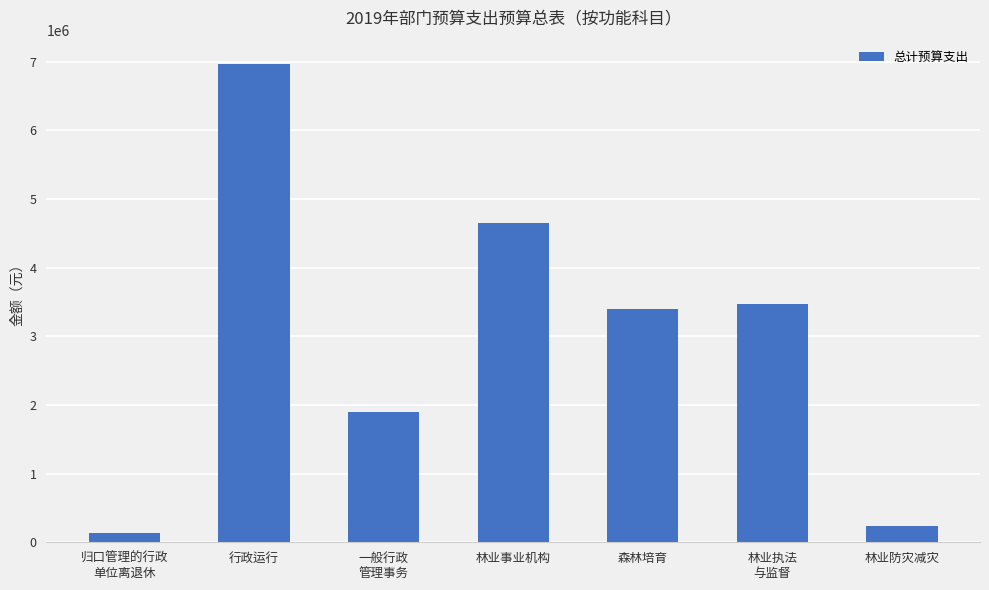

Reading left to right, list all the values displayed in this chart.

133044	6973415	1898348	4654460	3400000	3465909	240000